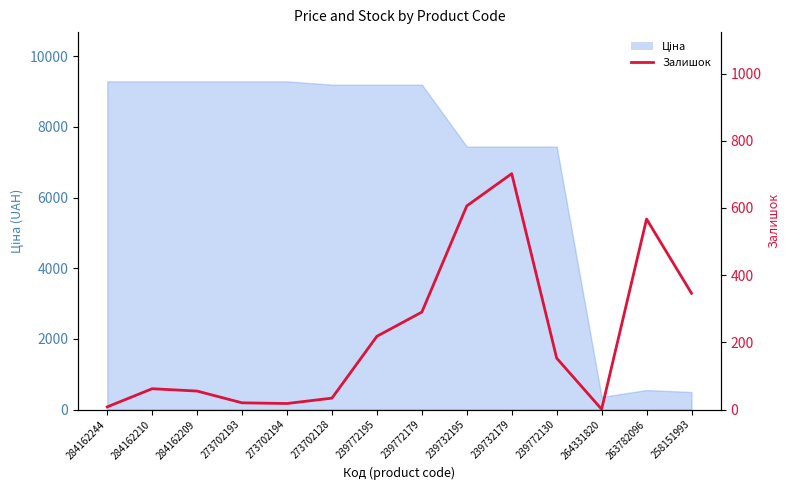

At which category does the data reach its first local peak?

284162210